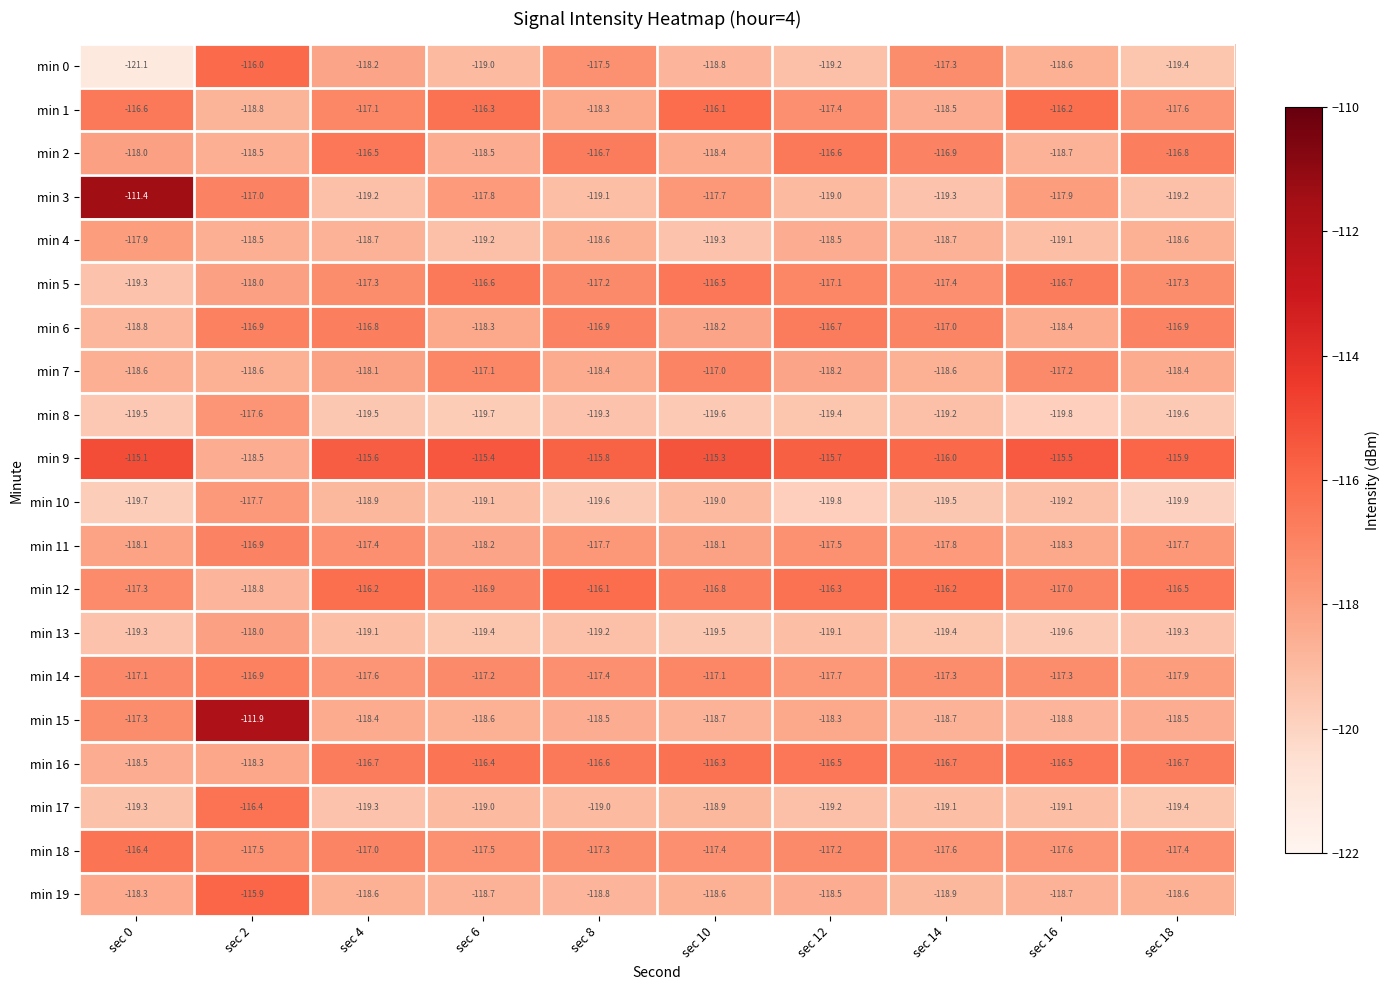

Which category has the highest value across all series?

sec 0